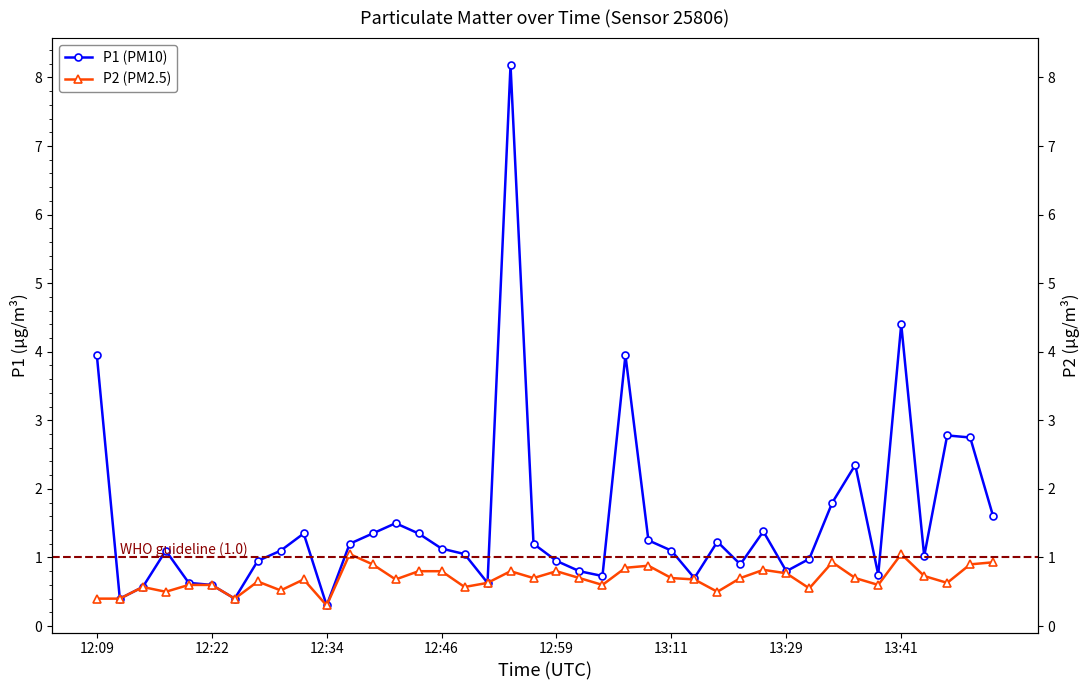

The value of P2 (PM2.5) at 23 is 1.3. True or false?

False